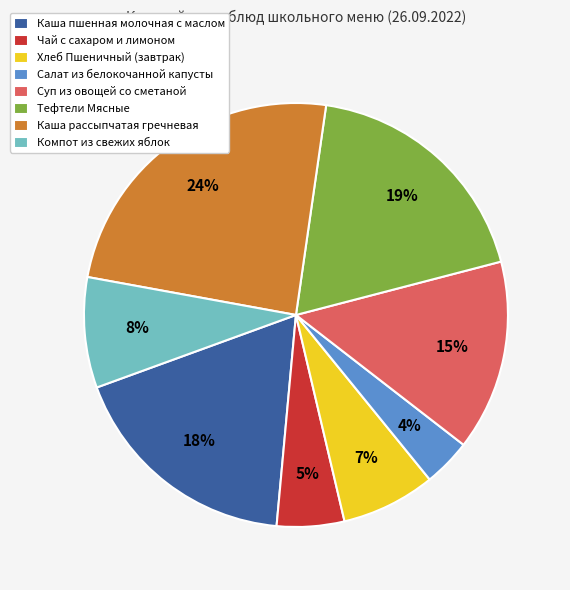

Approximately how many times larger is the value at Чай с сахаром и лимоном compared to Каша пшенная молочная с маслом?

0.3